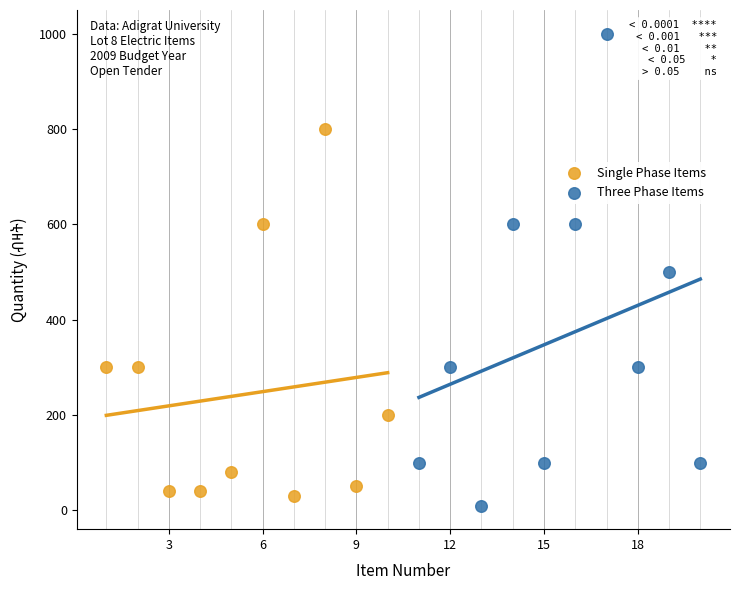

Which series has the largest Y range (max minus min)?

Three Phase Items